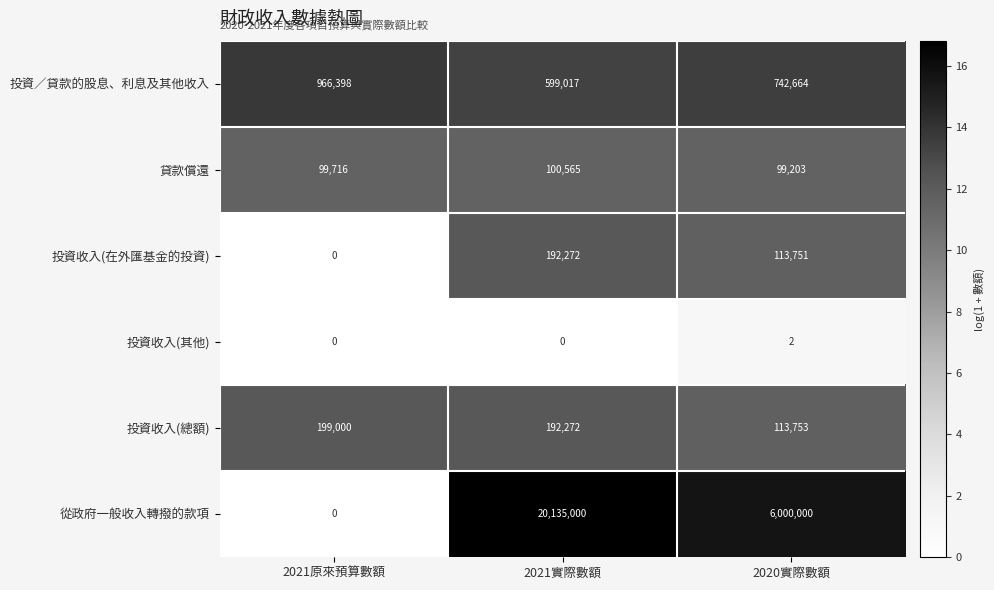

Rank the series by their maximum value, from lowest to highest.

投資收入(其他), 貸款償還, 投資收入(在外匯基金的投資), 投資收入(總額), 投資／貸款的股息、利息及其他收入, 從政府一般收入轉撥的款項